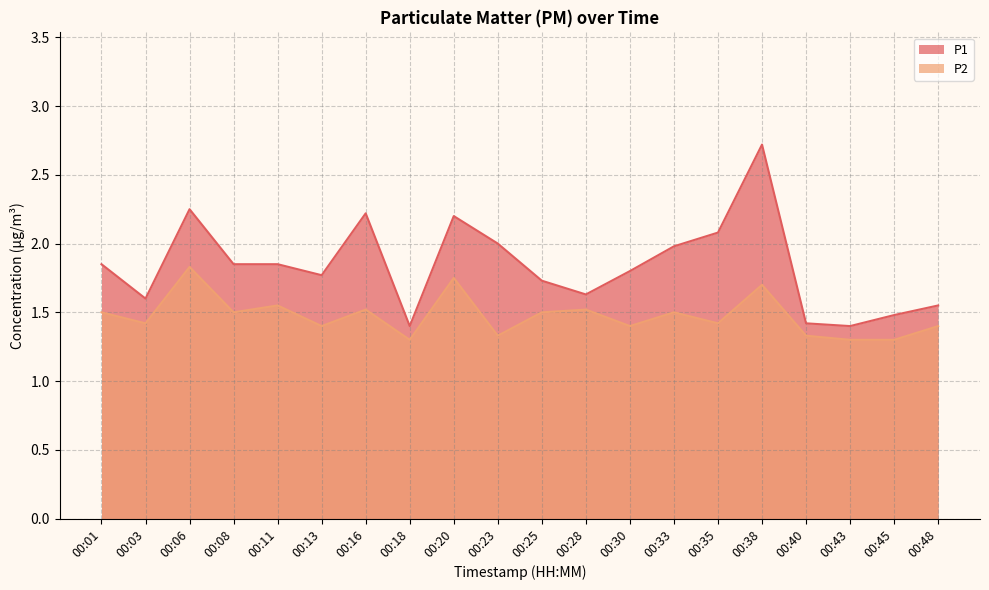

Reading left to right, what are all the values shown in this chart?

P1: 1.9	1.6	2.2	1.9	1.9	1.8	2.2	1.4	2.2	2.0	1.7	1.6	1.8	2.0	2.1	2.7	1.4	1.4	1.5	1.6
P2: 1.5	1.4	1.8	1.5	1.6	1.4	1.5	1.3	1.8	1.3	1.5	1.5	1.4	1.5	1.4	1.7	1.3	1.3	1.3	1.4